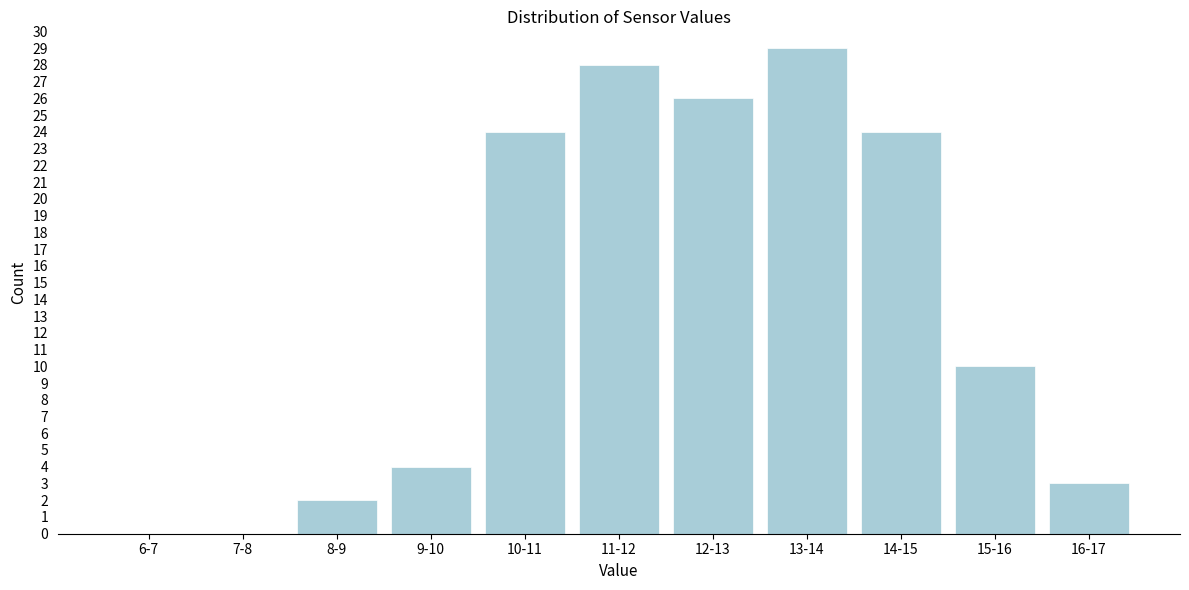

Reading left to right, extract all data points from this chart.

6-7=0	7-8=0	8-9=2	9-10=4	10-11=24	11-12=28	12-13=26	13-14=29	14-15=24	15-16=10	16-17=3